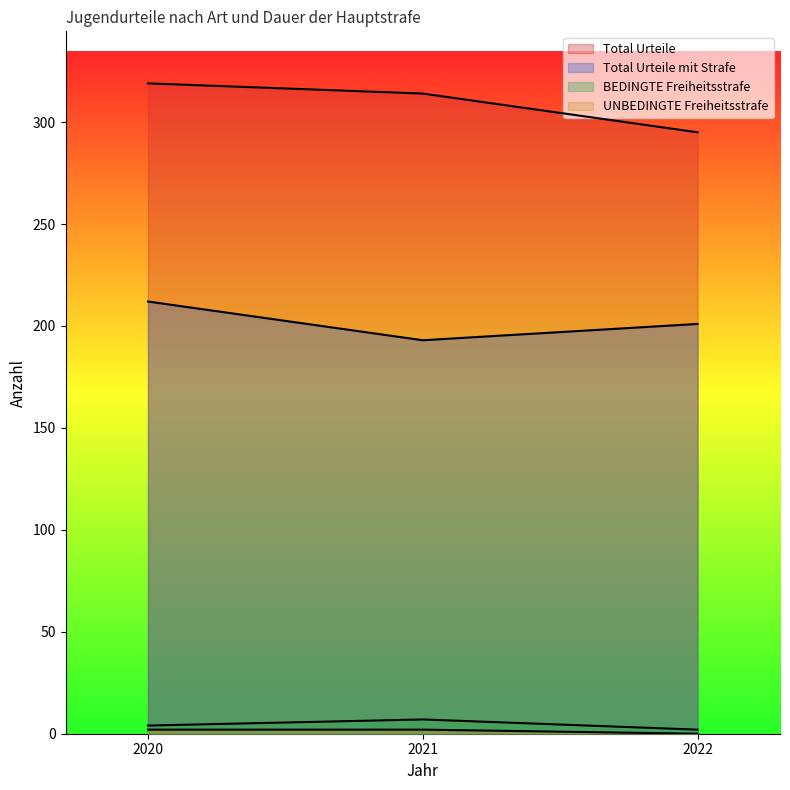

How many lines are shown in the chart?

4